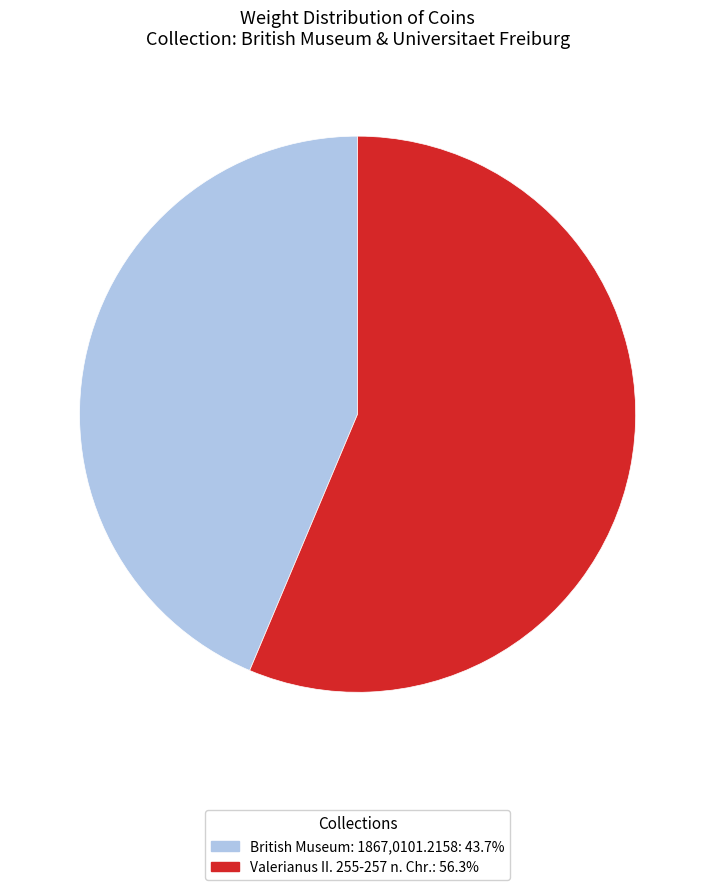

Rank the categories by value from highest to lowest.

Valerianus II. 255-257 n. Chr., British Museum: 1867,0101.2158